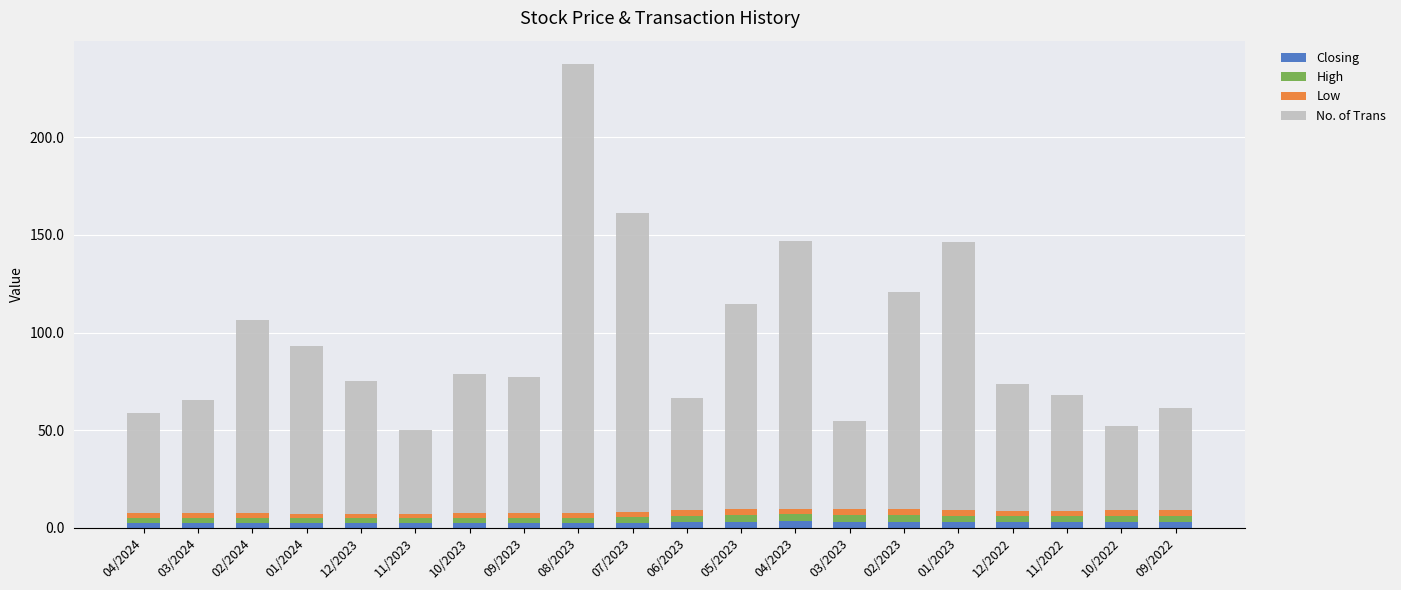

At which category is the sum across all series the highest?

08/2023